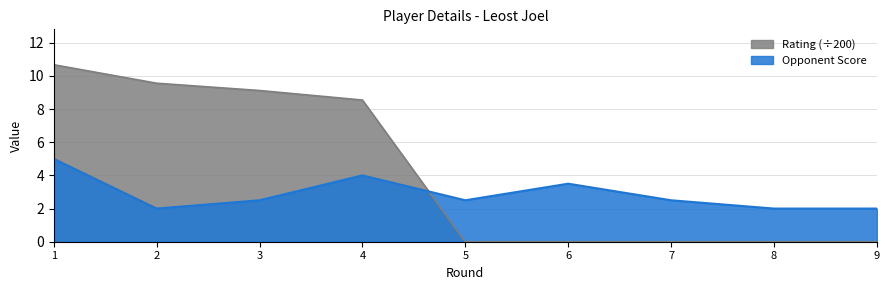

Which series has the widest spread of values?

Rating (÷200)